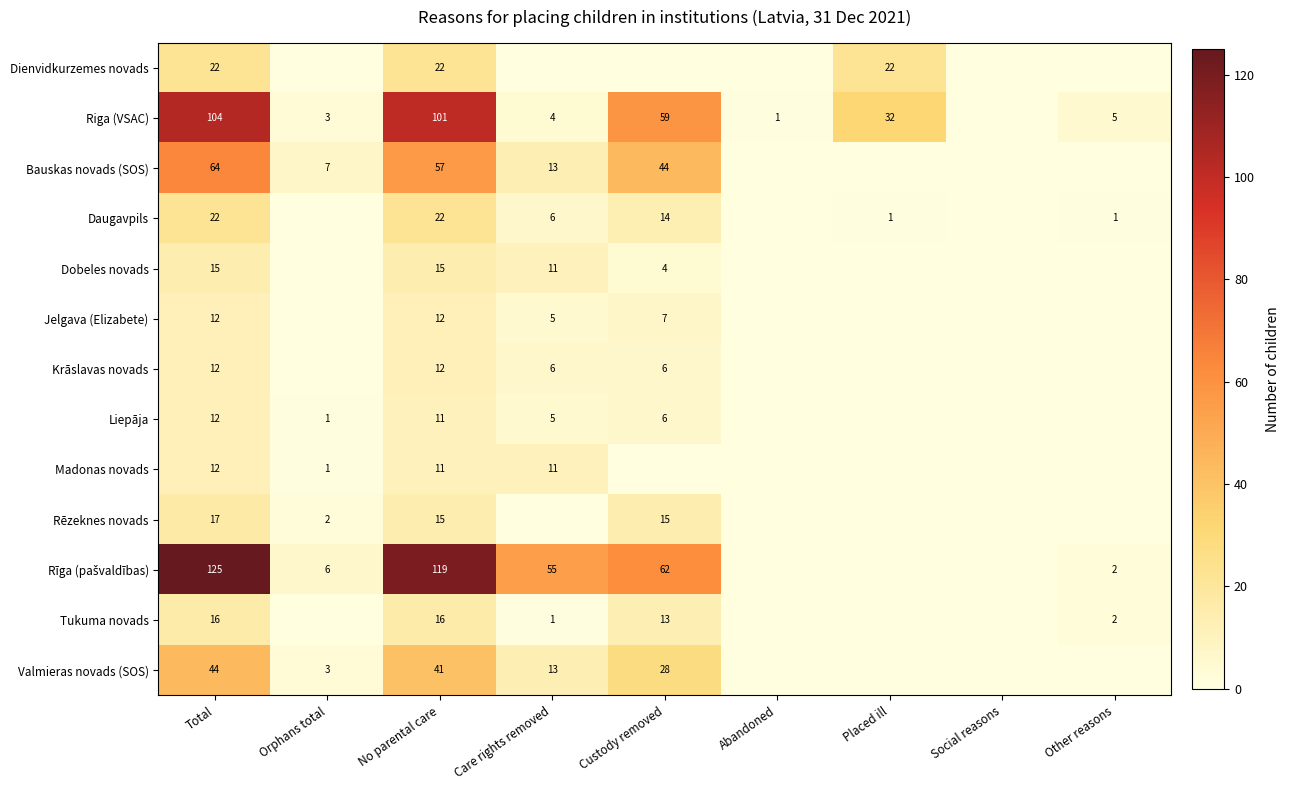

The value of Riga (VSAC) at Abandoned is 1. True or false?

True